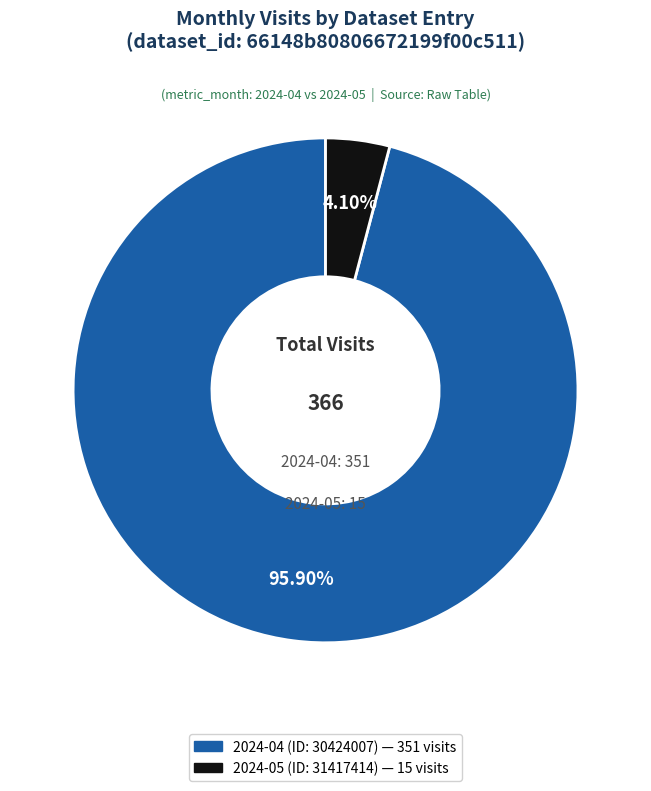

Does any single category account for the majority?

Yes